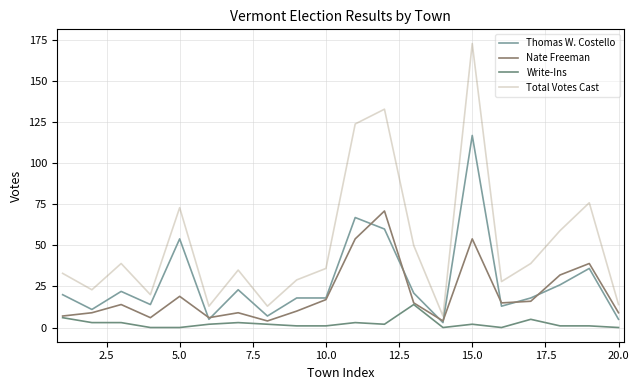

What is the greatest value displayed?

173